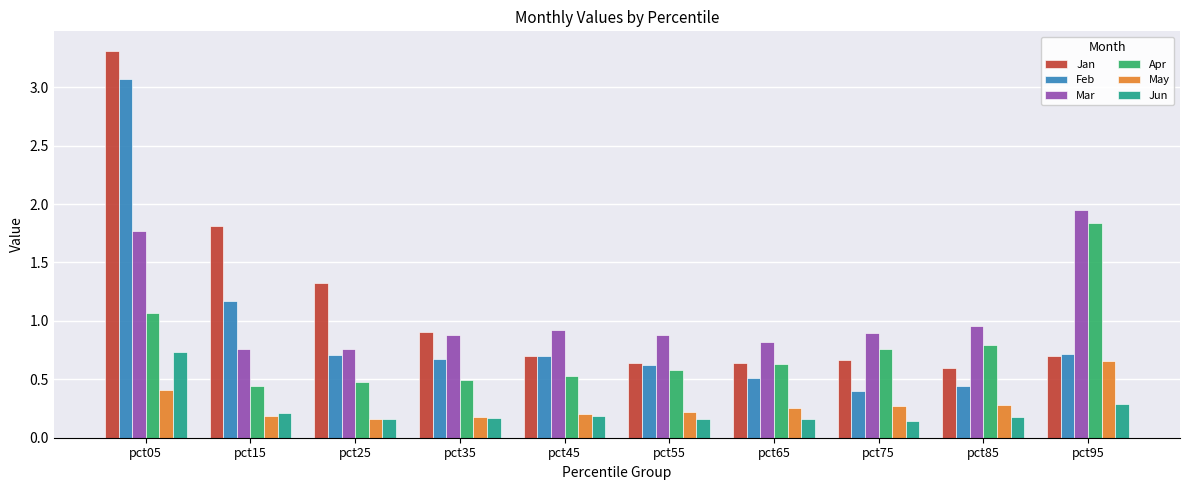

At which label does Jun reach its peak?

pct05